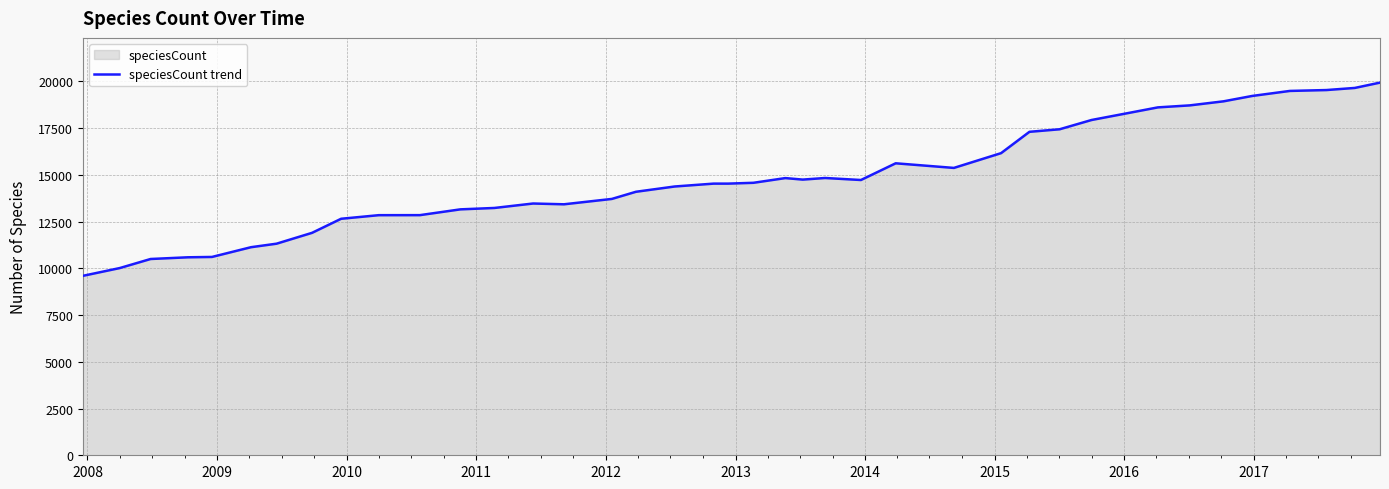

What is the smallest value displayed?

9598